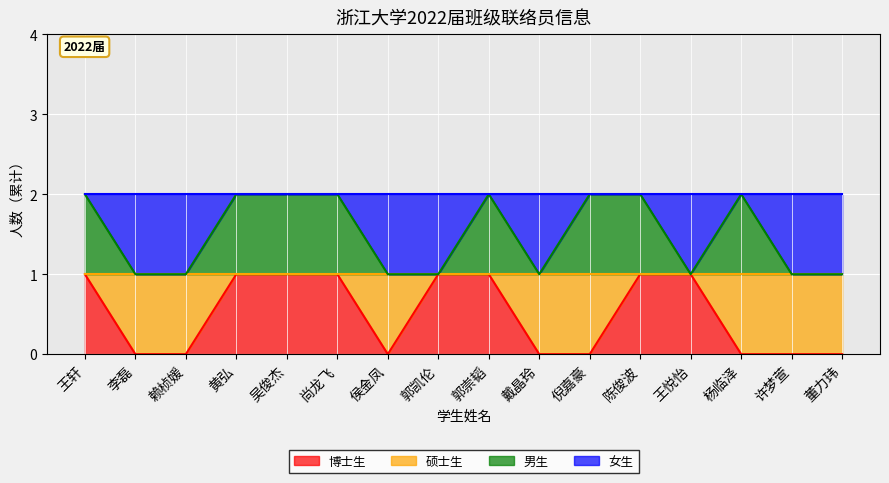

How many categories are shown in the chart?

16